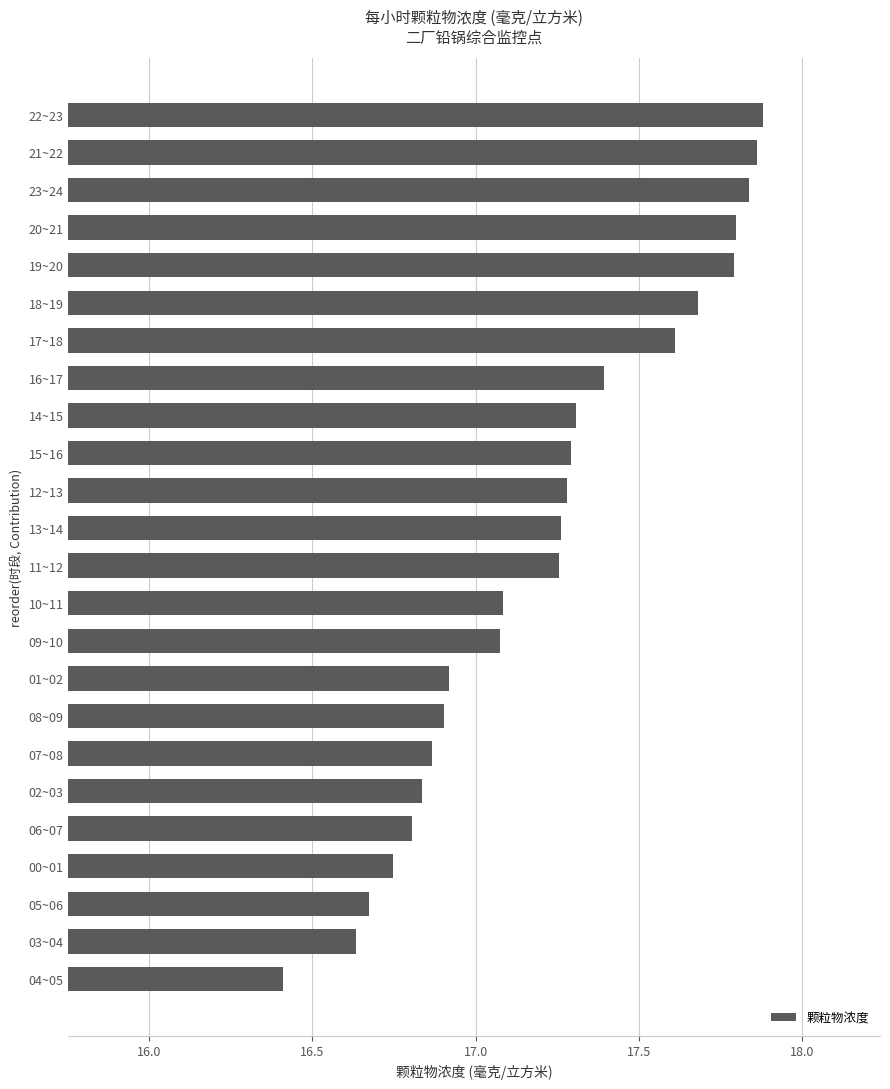

Which label corresponds to the smallest value in the chart?

04~05